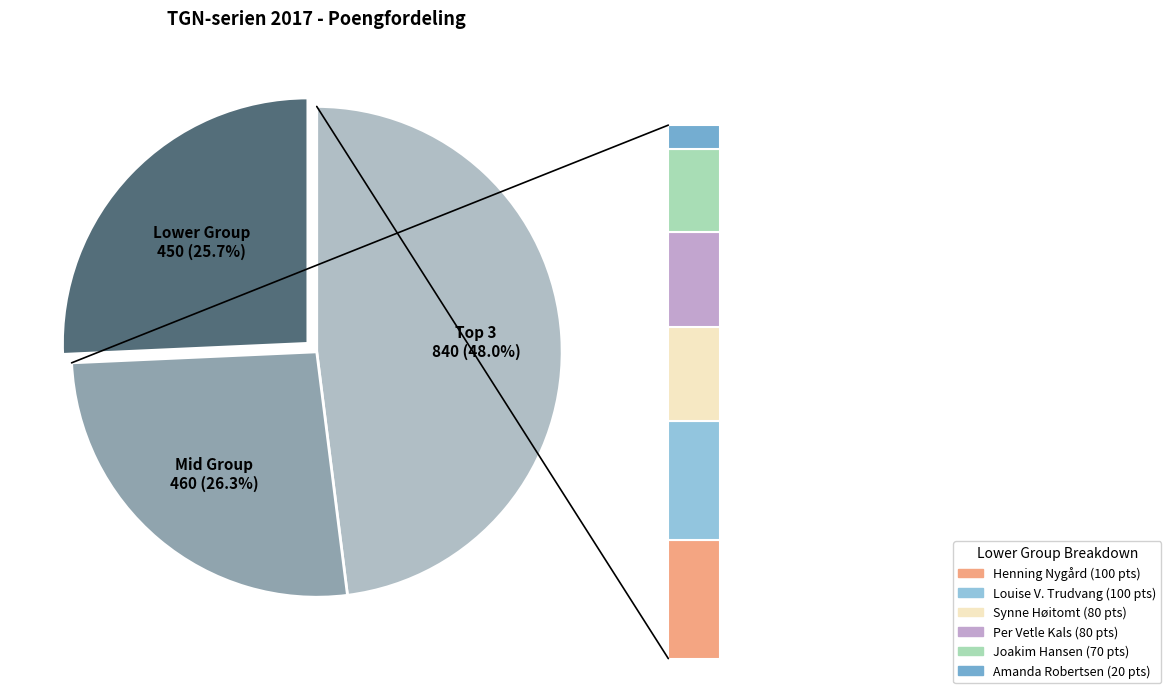

How much of the chart is everything except Amanda Robertsen?

98.9%